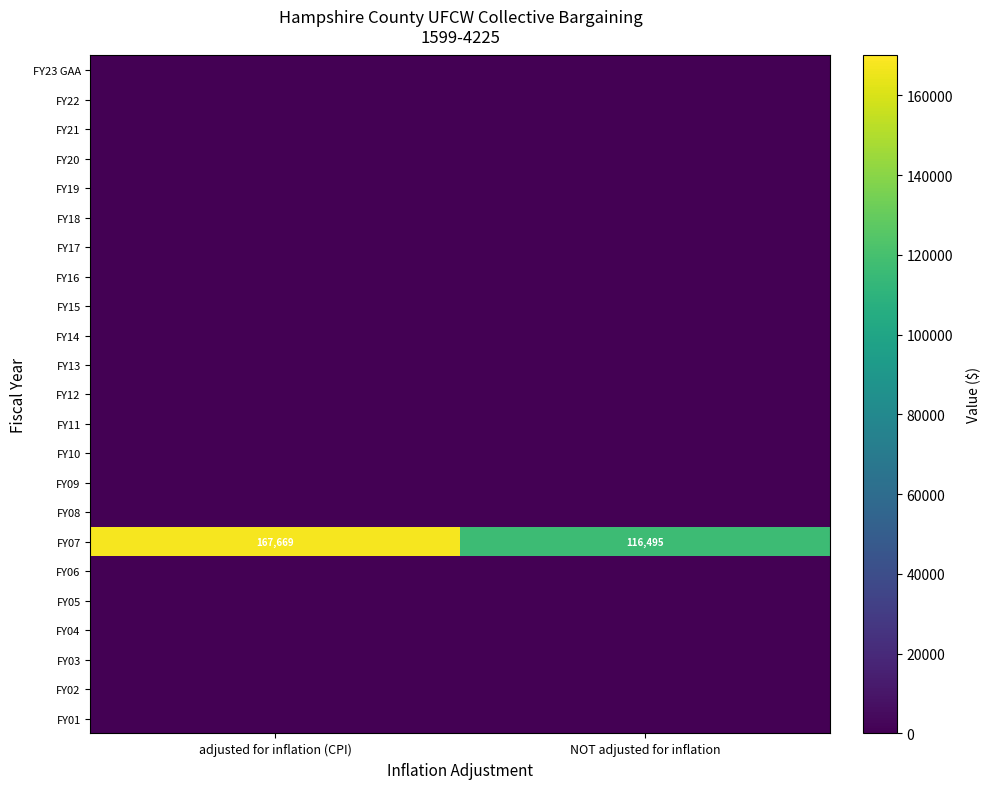

How many categories are shown in the chart?

2